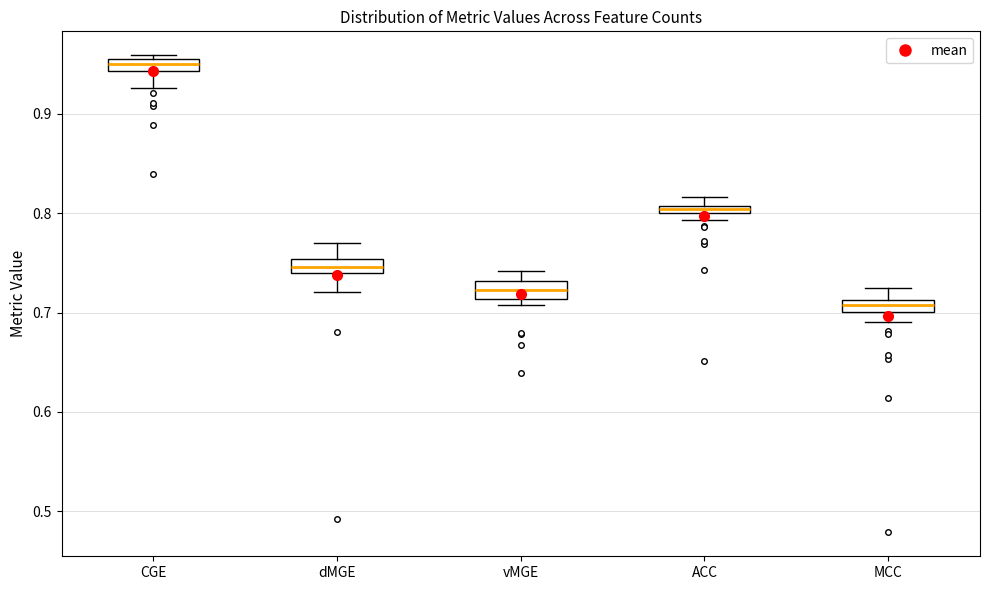

Where does the median line of the box for vMGE sit on the y-axis? The values are not printed on the chart, so give them approximately, as read against the axis.

0.72